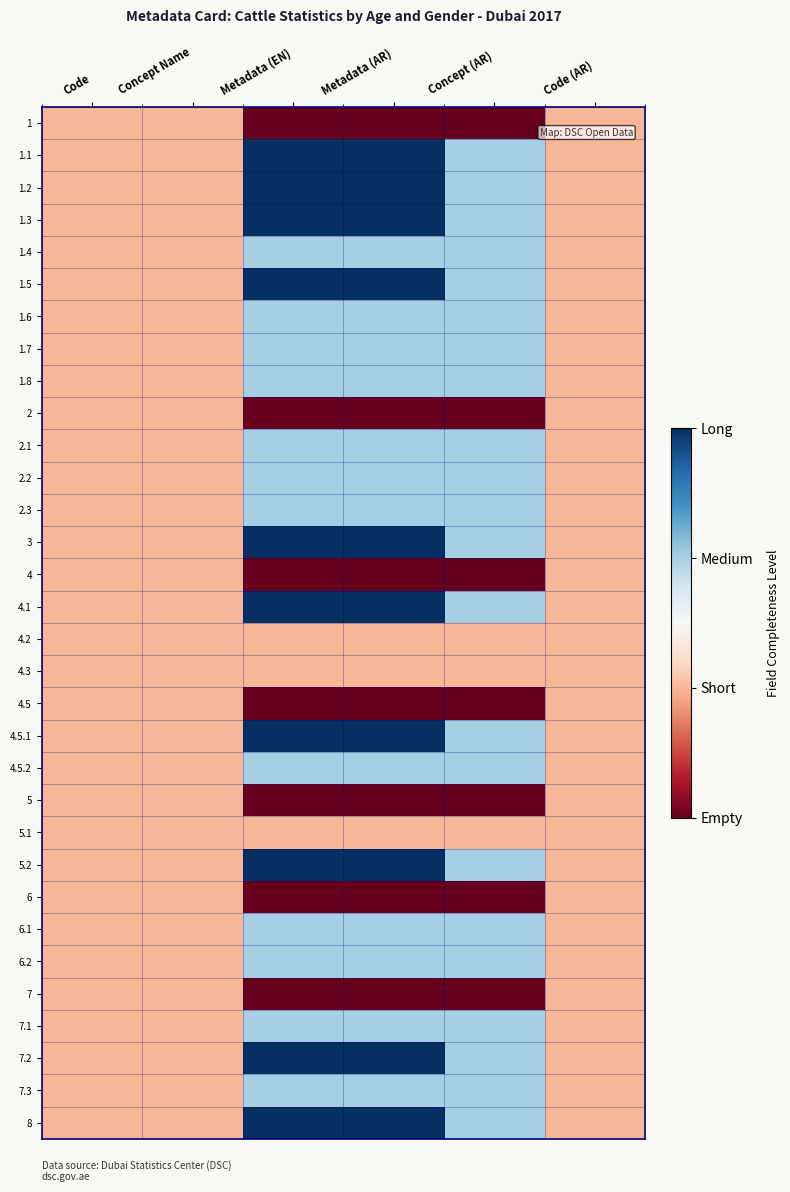

Which category has the highest value across all series?

Metadata (EN)